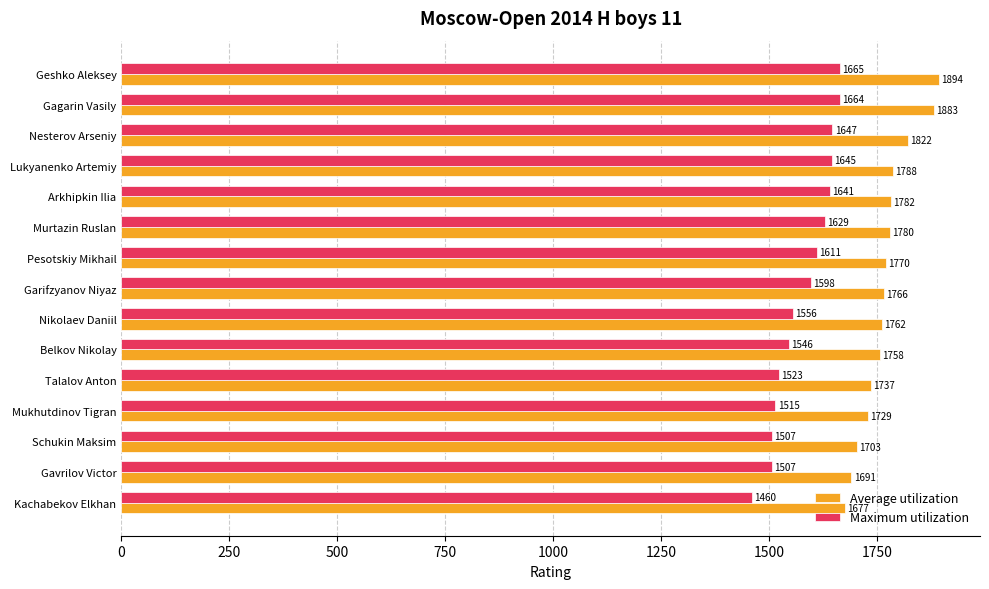

The value of Maximum utilization at Nesterov Arseniy is 2497. True or false?

False